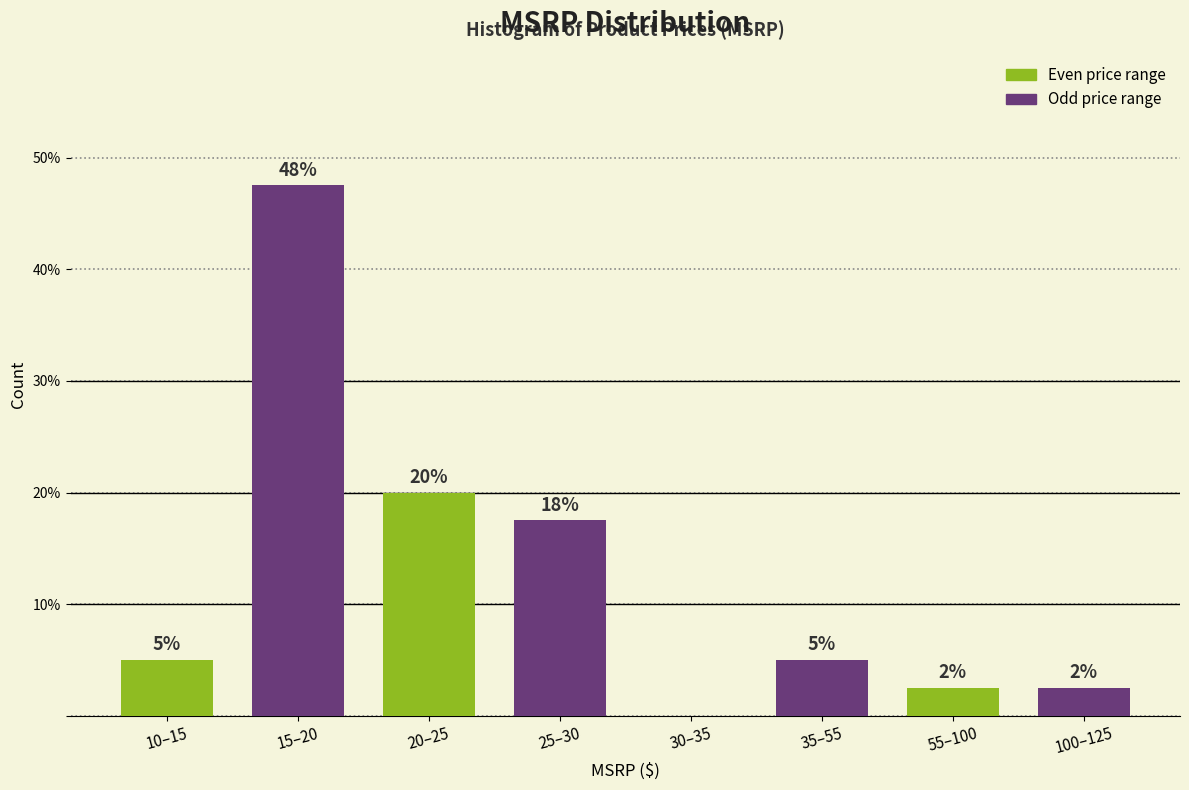

Are the bars horizontal?

No